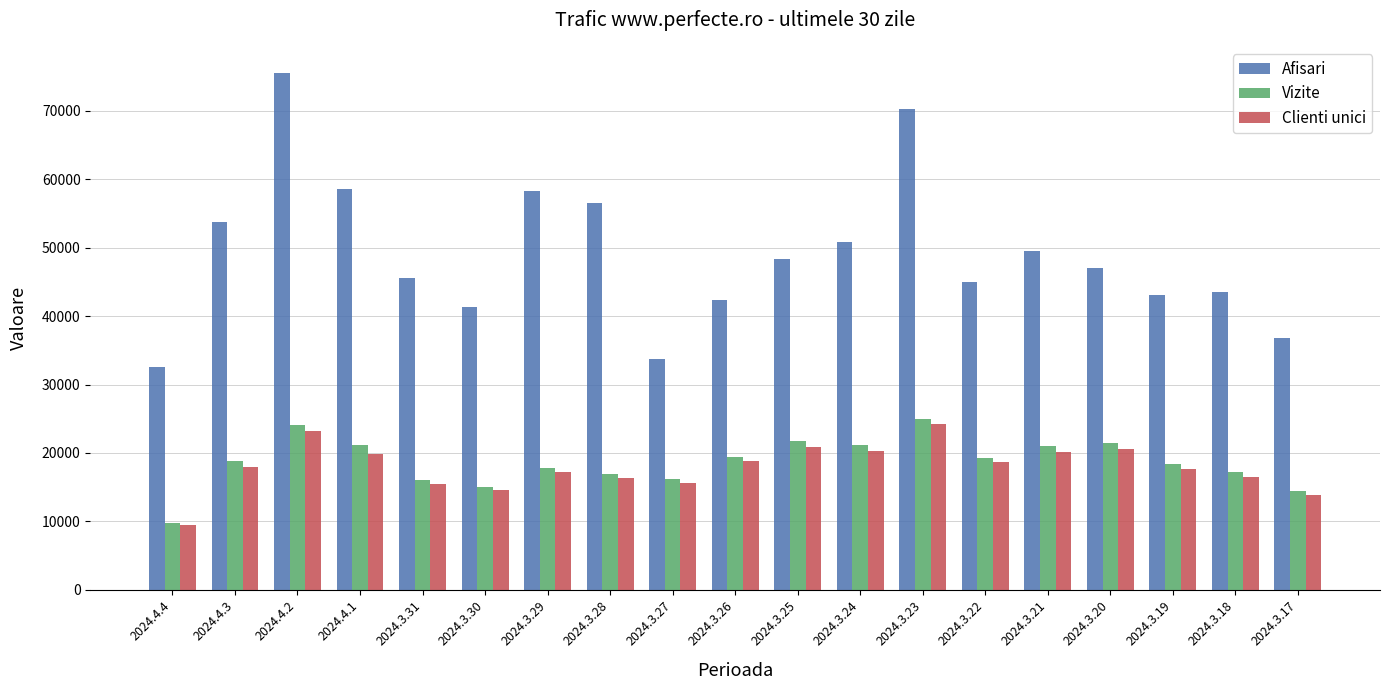

What are all the series names shown in the legend?

Afisari, Vizite, Clienti unici